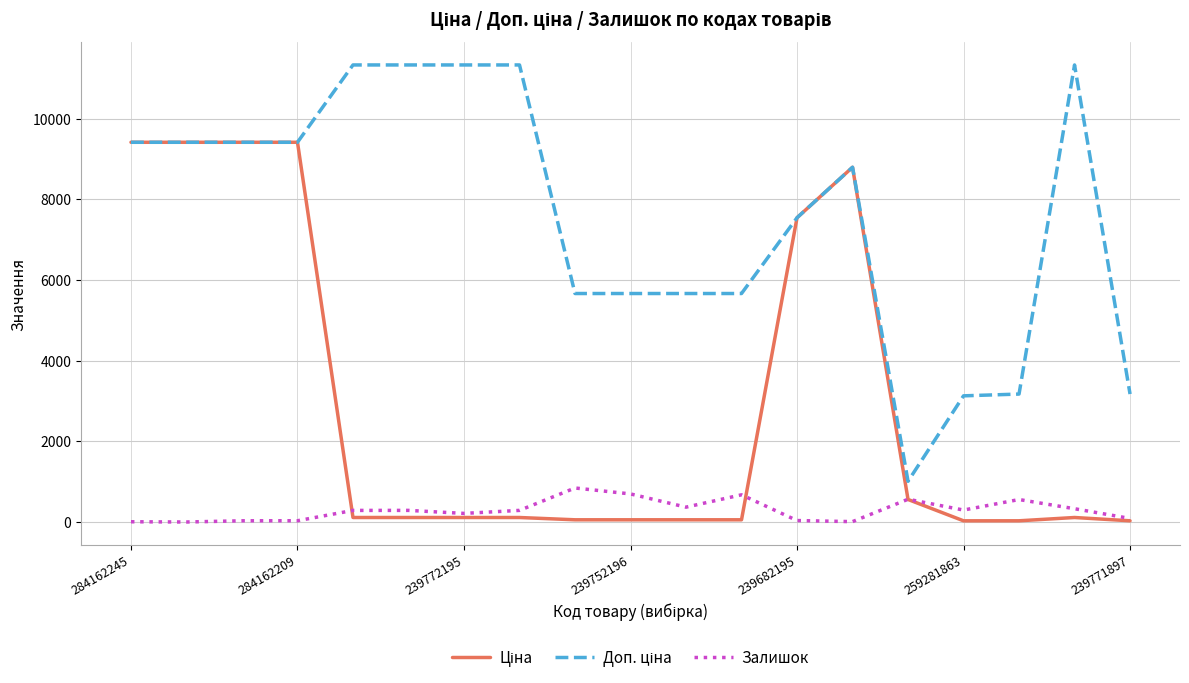

What is the maximum value shown in the chart?

11334.0